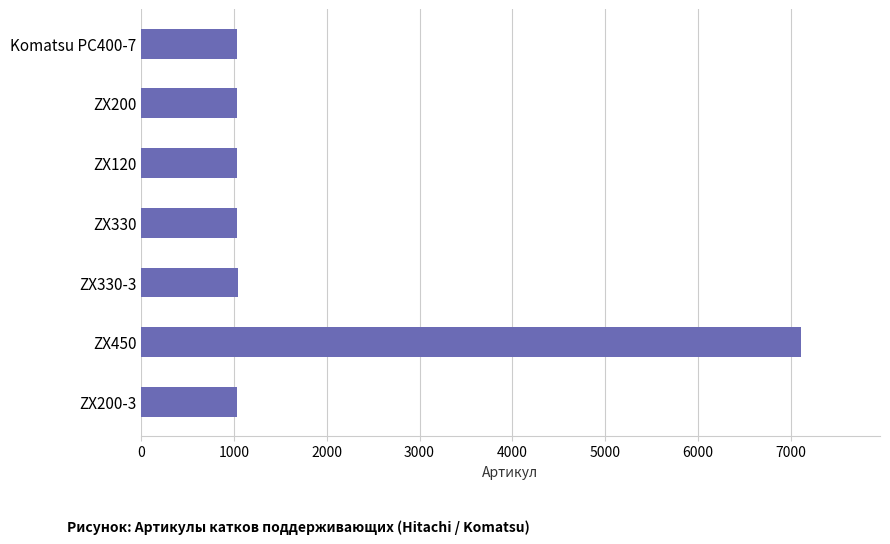

Approximately how many times larger is the value at ZX330 compared to ZX200?

1.0